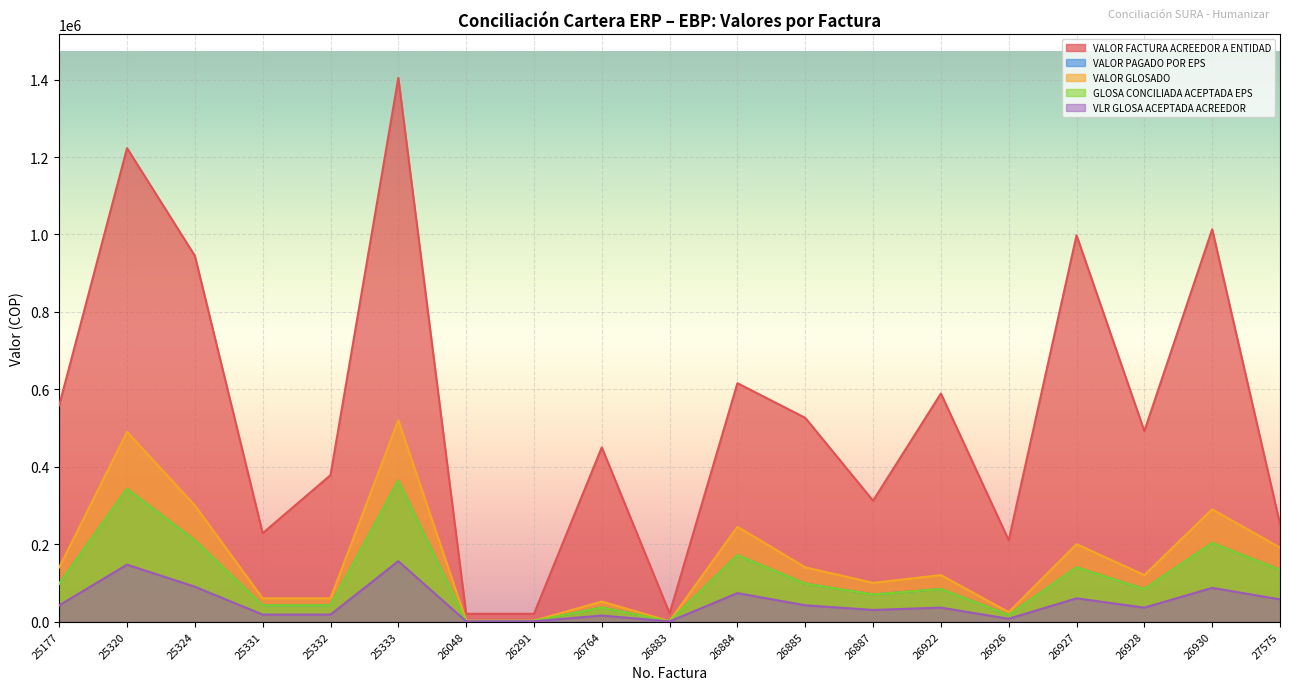

What is the average value of the VALOR GLOSADO series?

160920